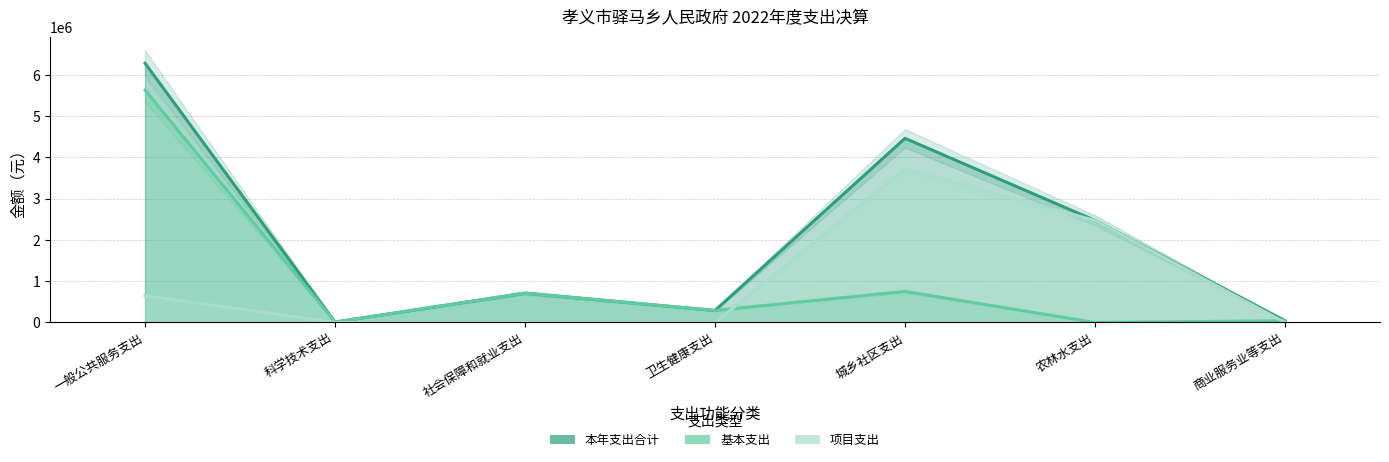

How many lines are shown in the chart?

3